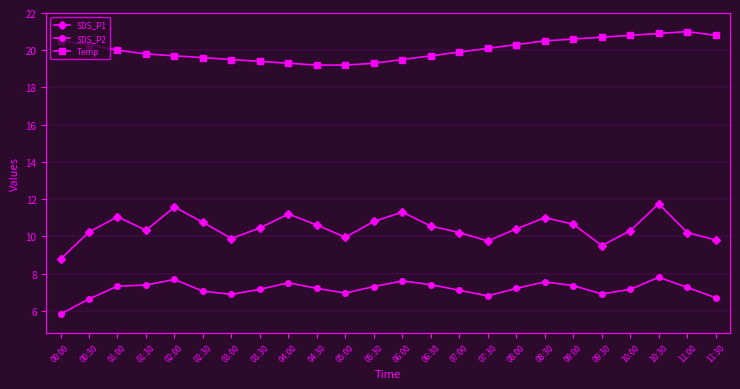

What is the total value across all series at 11:00?

38.5